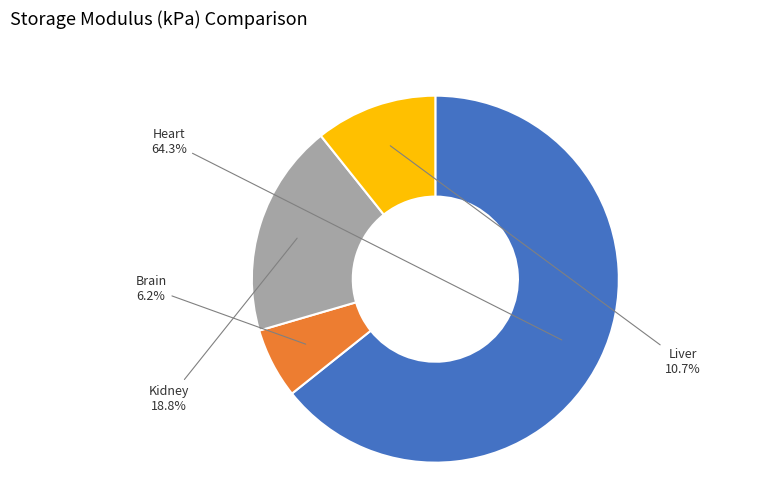

The Heart slice represents 53% of the pie. True or false?

False